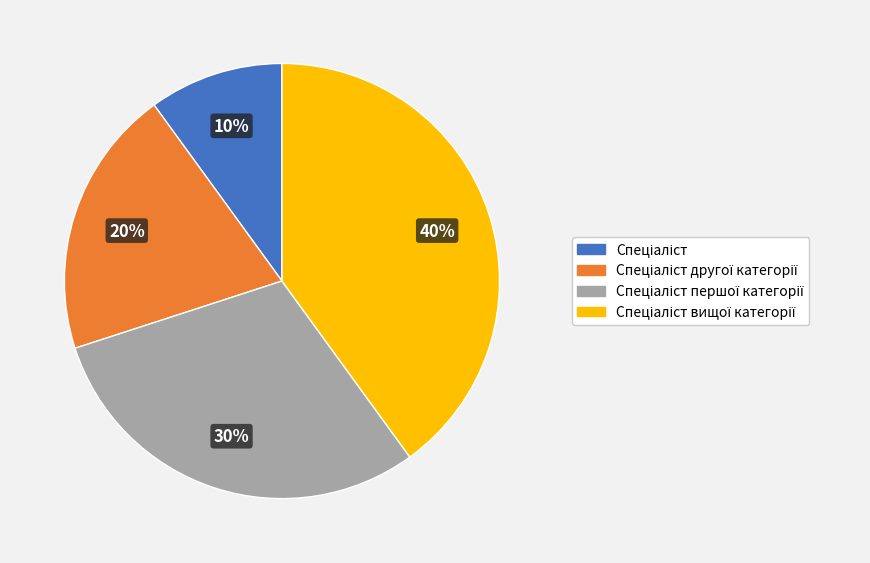

To the nearest percent, what is the average slice percentage?

25%